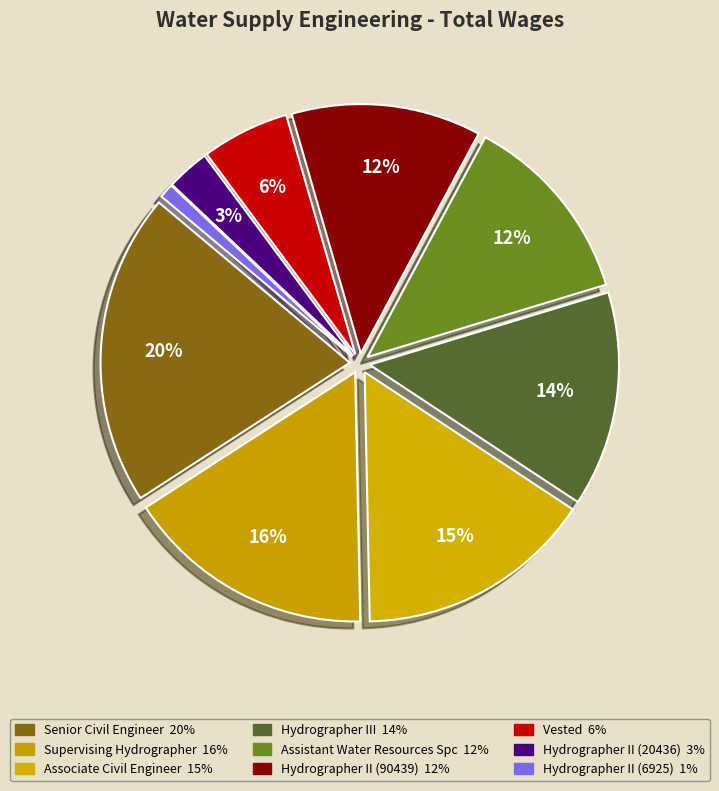

Which category has the smallest portion of the pie?

Hydrographer II (6925)